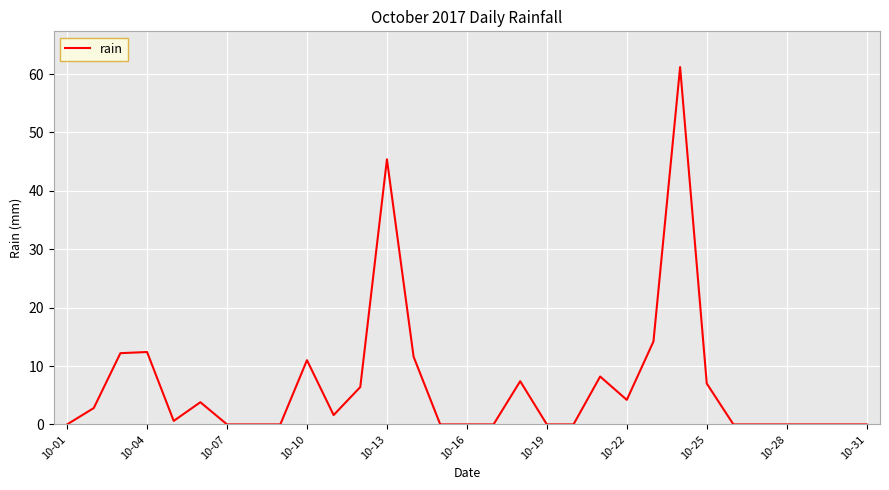

Is this an area chart (filled region under the line)?

No